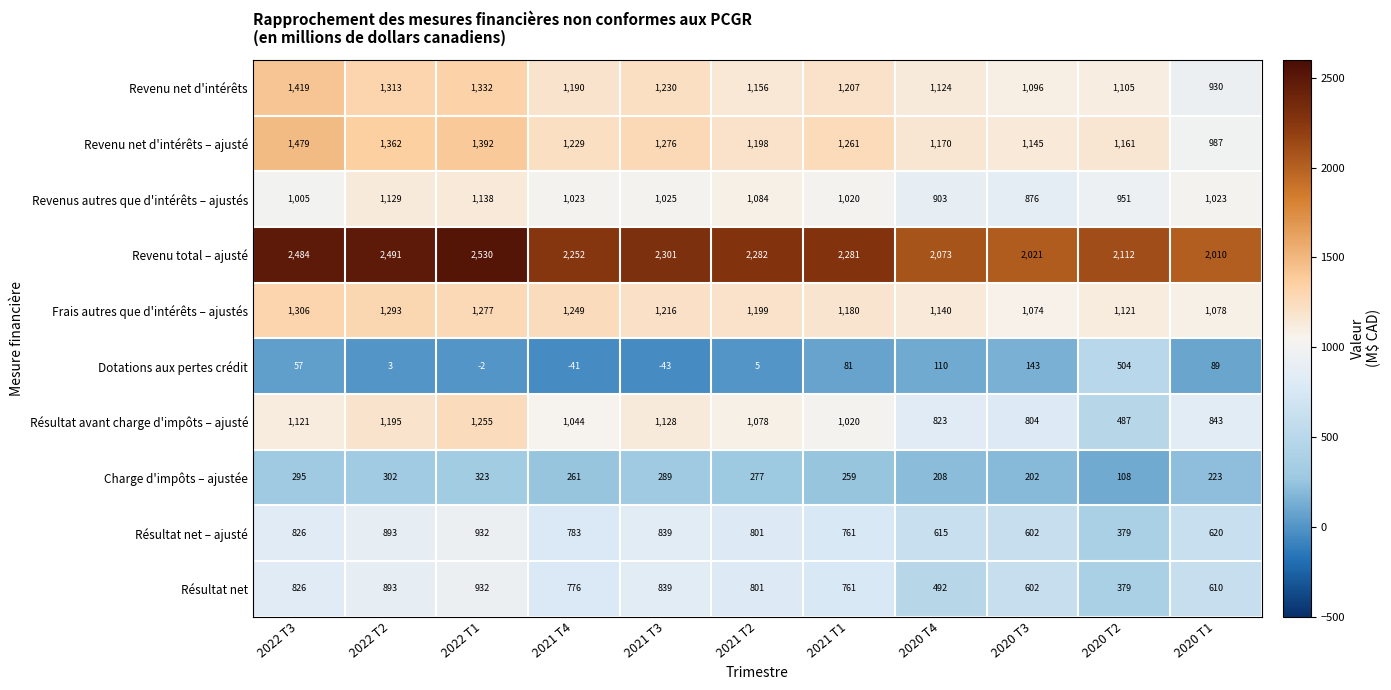

List the labels in order of Charge d'impôts – ajustée value, largest first.

2022 T1, 2022 T2, 2022 T3, 2021 T3, 2021 T2, 2021 T4, 2021 T1, 2020 T1, 2020 T4, 2020 T3, 2020 T2